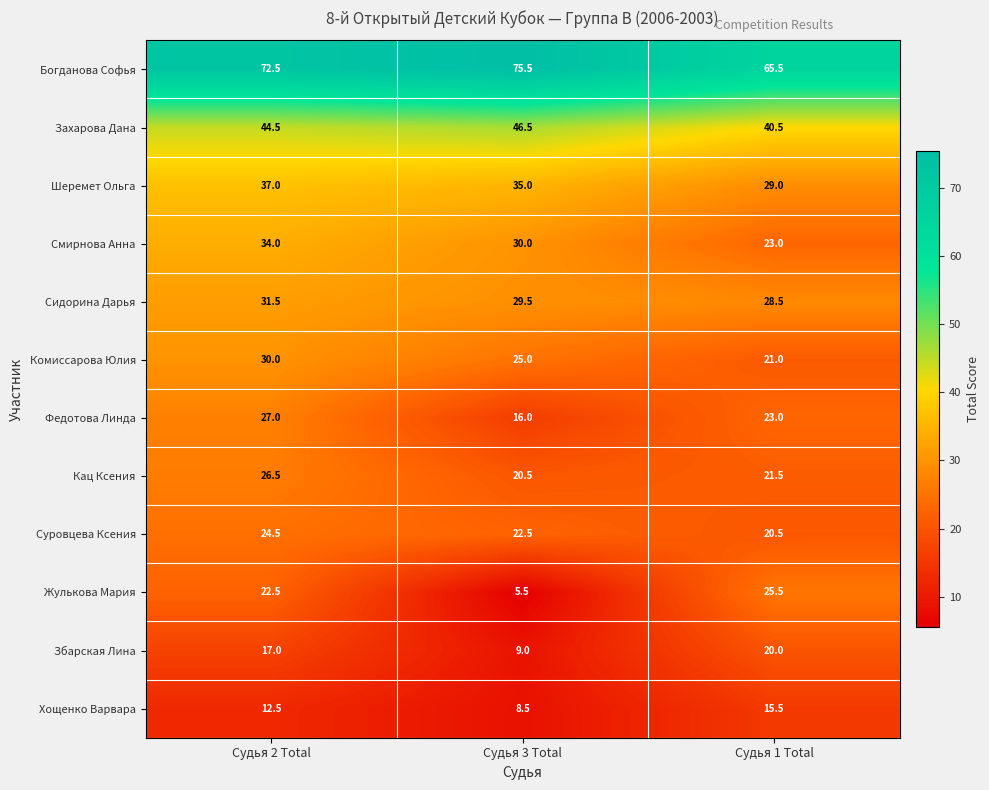

At which category does the chart reach its peak across all series?

Судья 3 Total